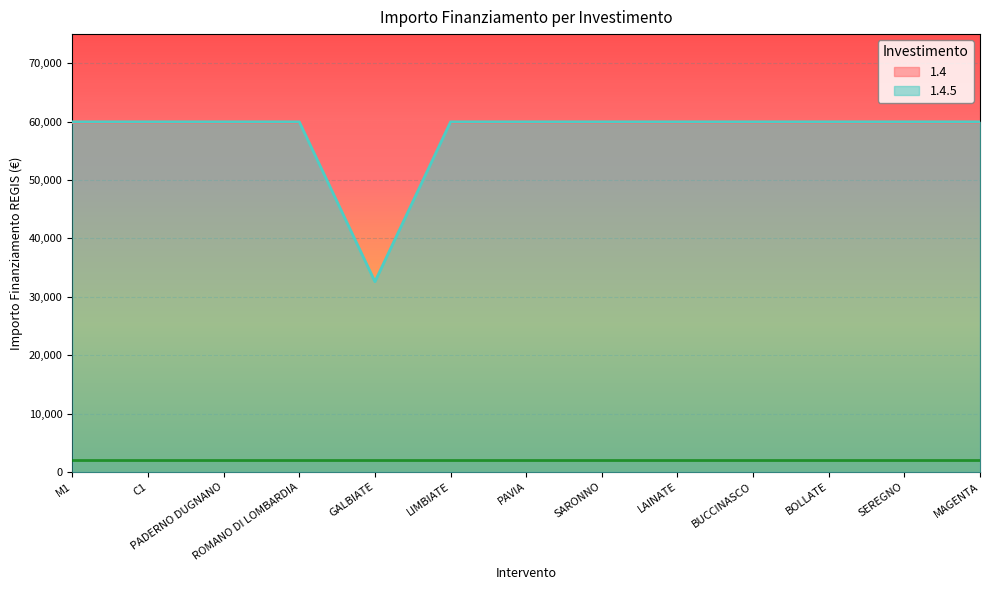

What is the ratio of the value at C1 to the value at BUCCINASCO?

1.0